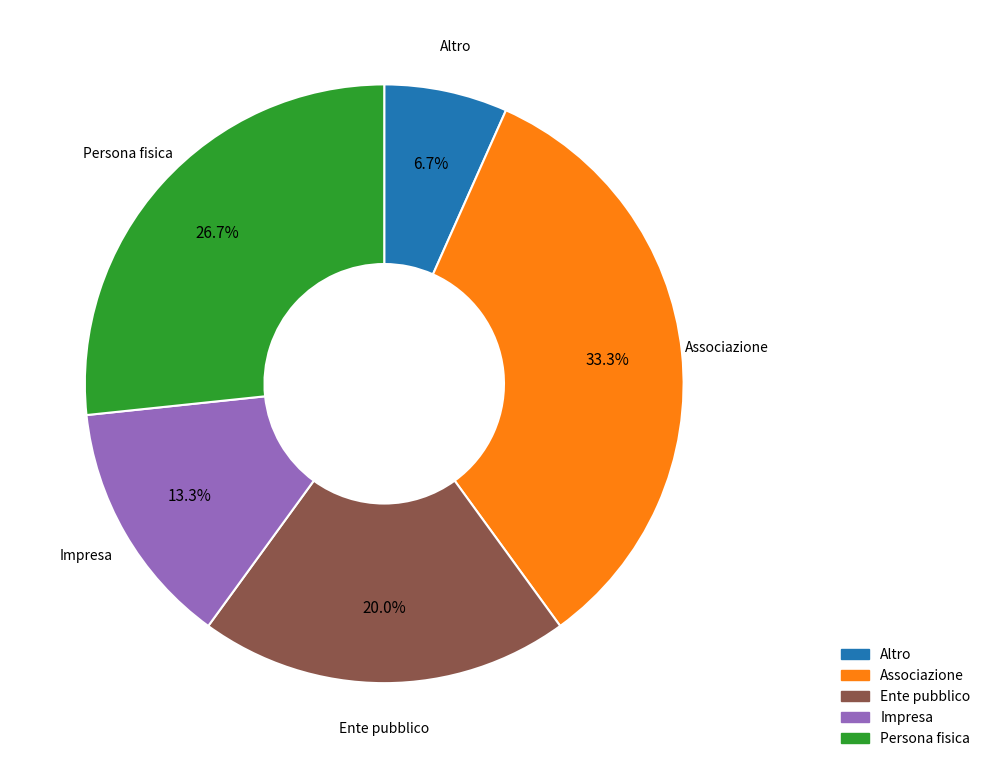

The Associazione slice represents 41% of the pie. True or false?

False